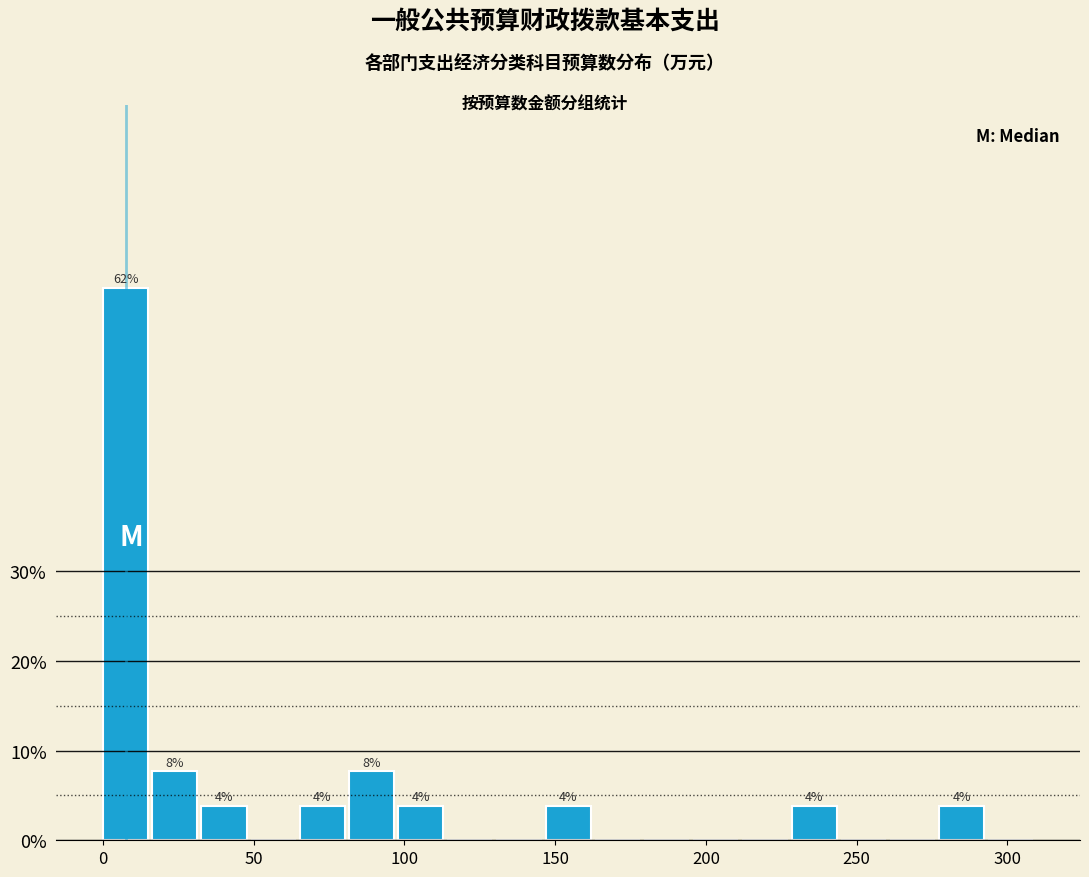

Read against the x-axis, roughly where is the centre of the tallest bar?

10